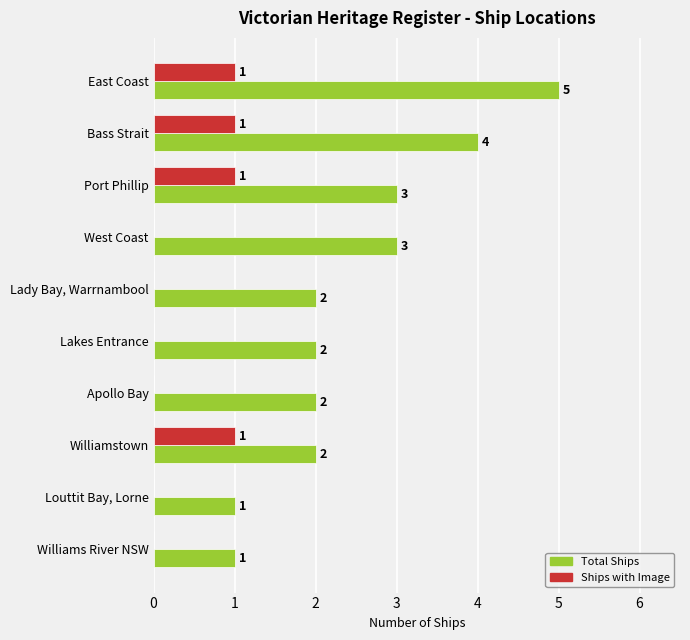

What is the sum of all Ships with Image values?

4